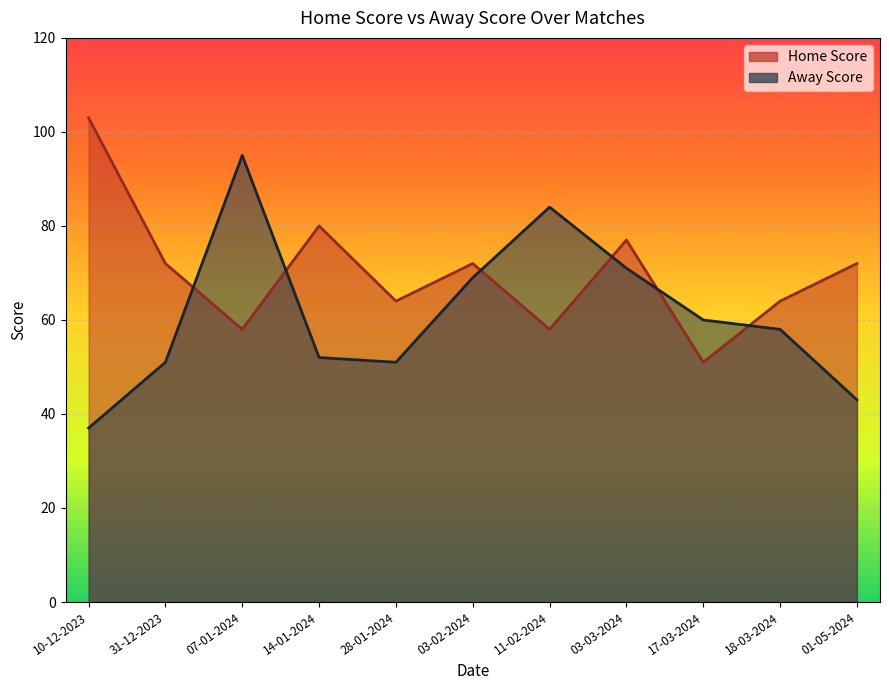

Which series changed the most between 10-12-2023 and 18-03-2024?

Home Score